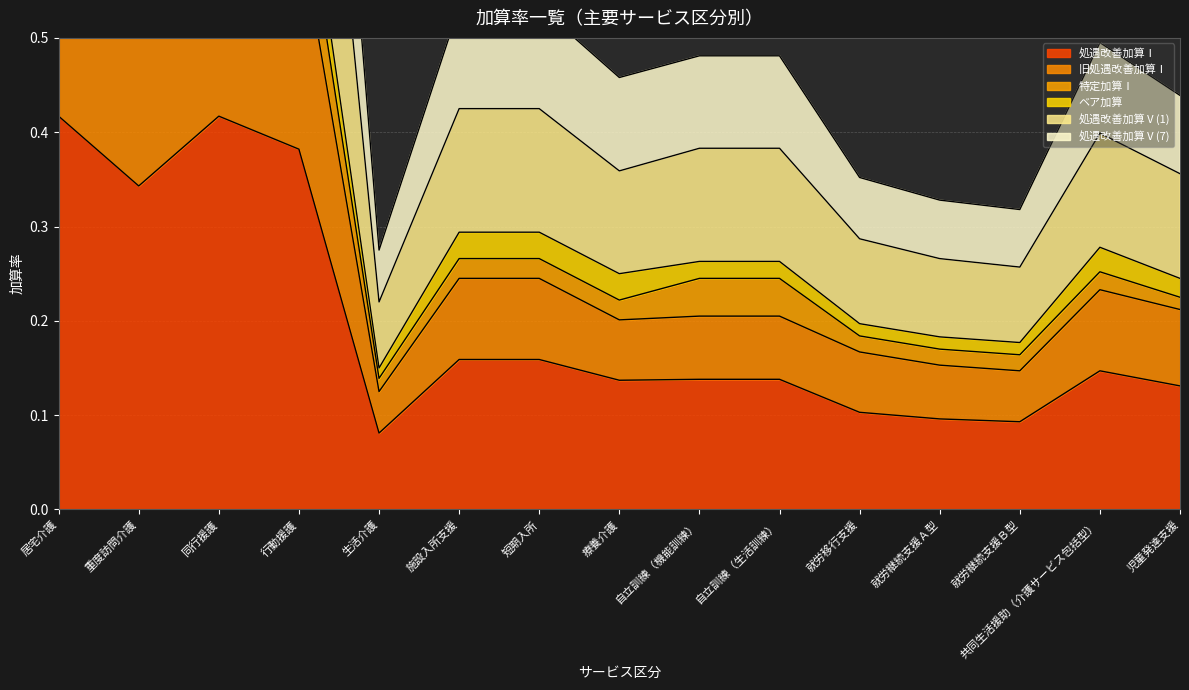

Where is the first local maximum for 旧処遇改善加算Ⅰ?

同行援護